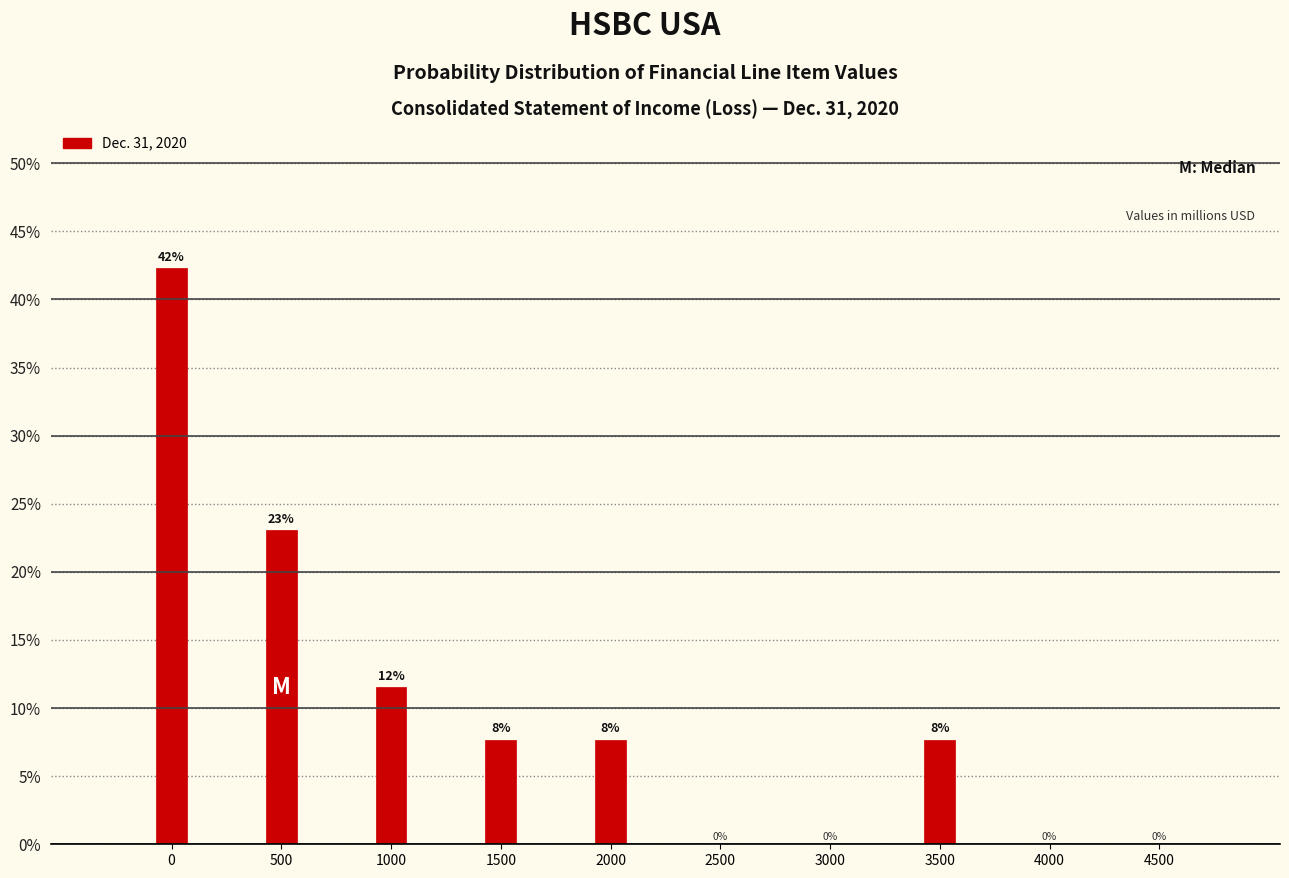

Where is the data nearest to the value 21?

500